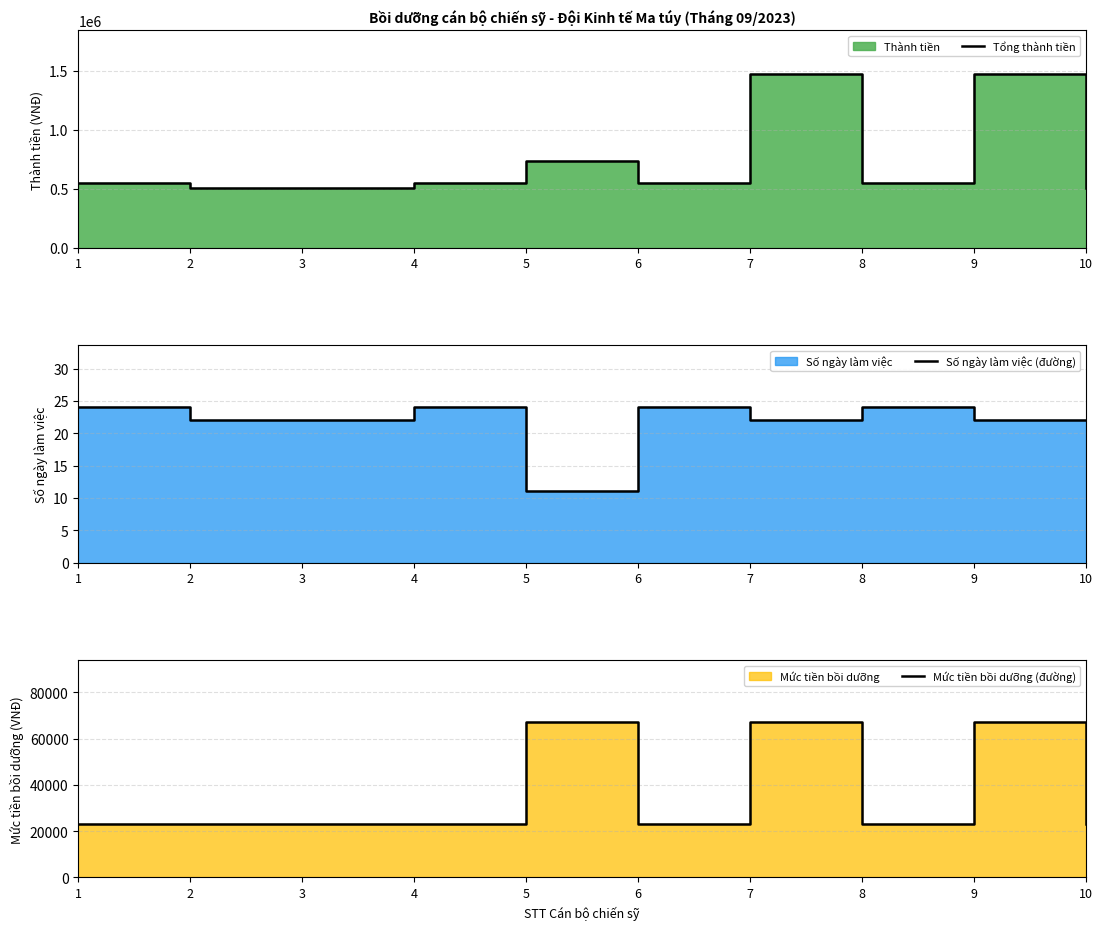

True or false: Số ngày làm việc (đường) and Tổng thành tiền intersect in this chart.

False